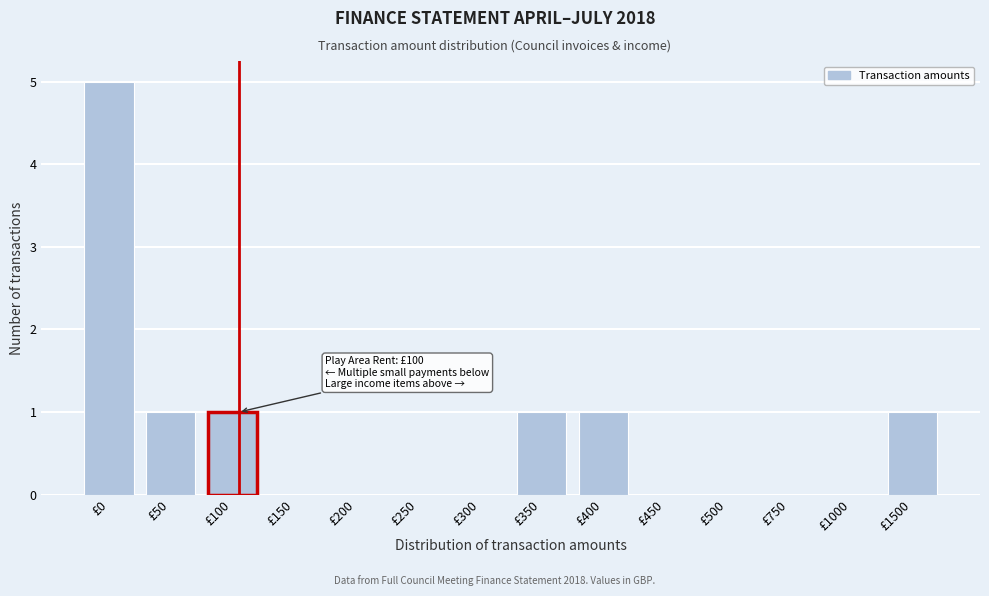

Reading left to right, what are all the values shown in this chart?

£0=5	£50=1	£100=1	£150=0	£200=0	£250=0	£300=0	£350=1	£400=1	£450=0	£500=0	£750=0	£1000=0	£1500=1